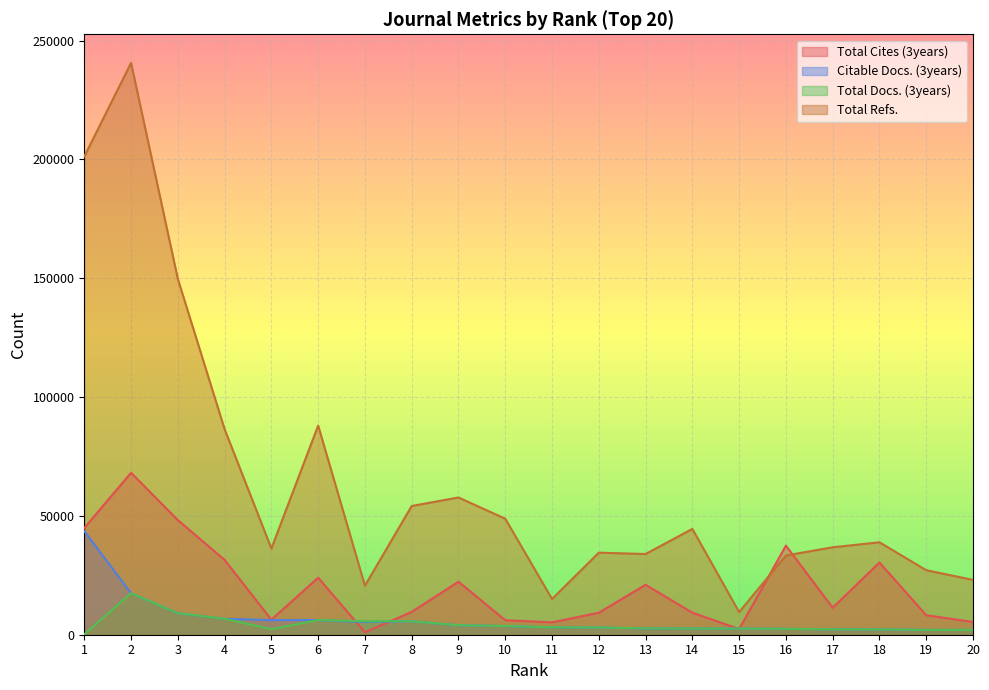

What is the average value of the Total Cites (3years) series?

20102